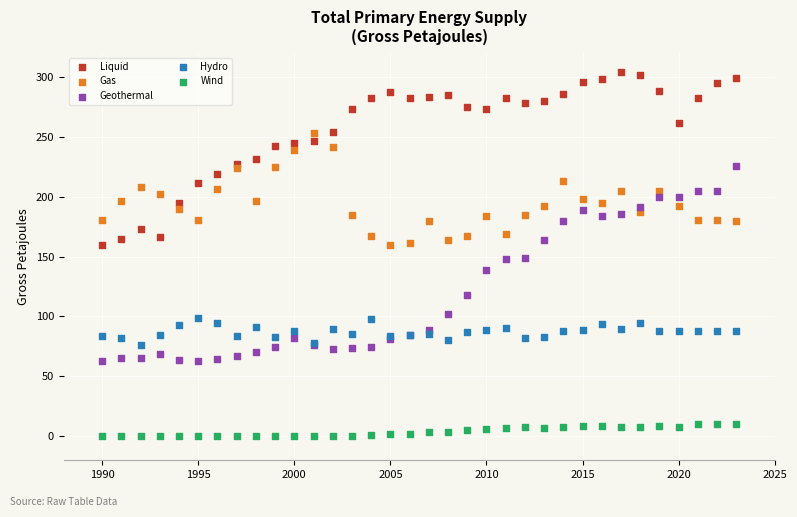

Which series reaches the maximum Y coordinate?

Liquid